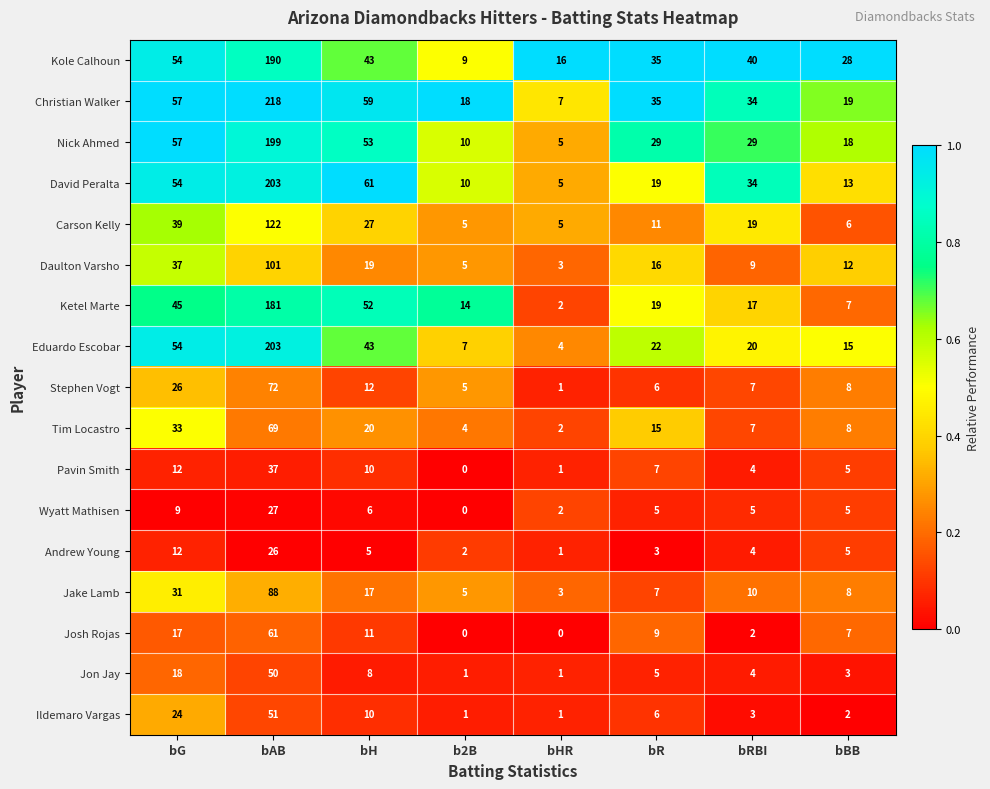

How many distinct data groups are displayed?

17